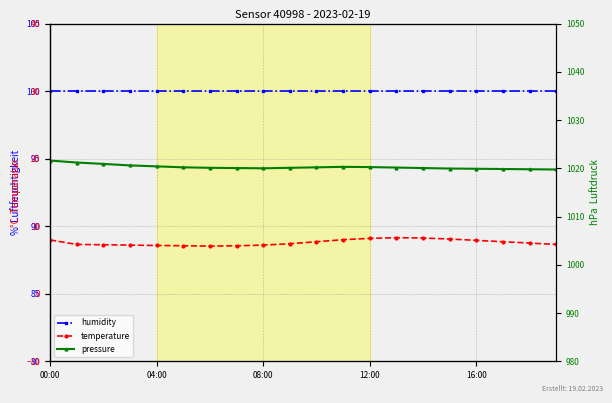

Which label corresponds to the largest value in the chart?

00:00